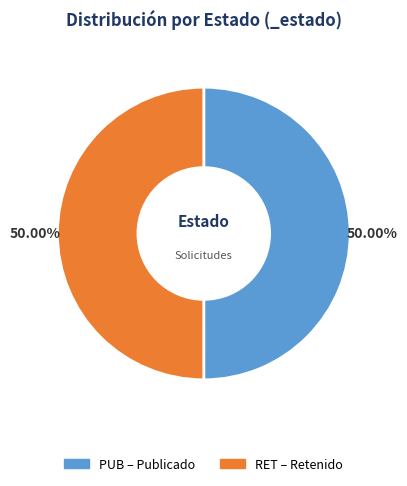

What percentage is the PUB slice, to the nearest percent?

50%